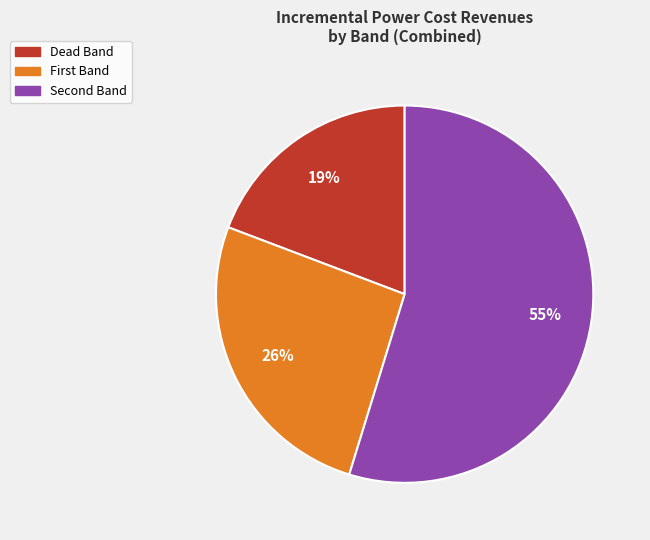

What percentage is the Dead Band slice, to the nearest percent?

19%